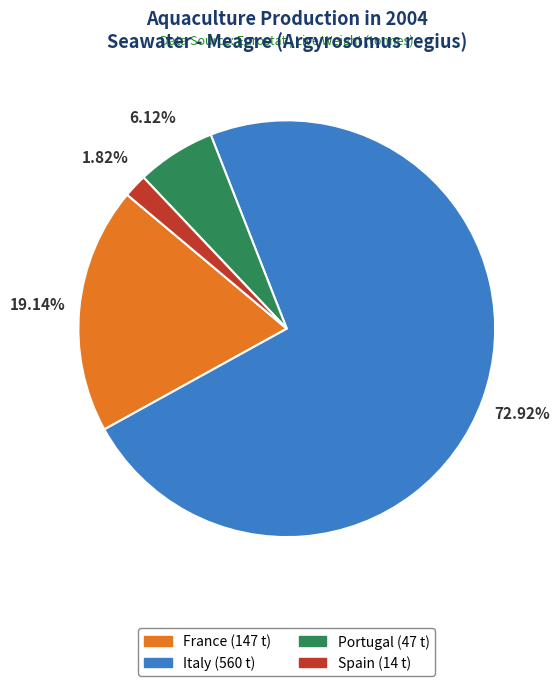

Is the sum of Italy and Spain greater than half?

Yes